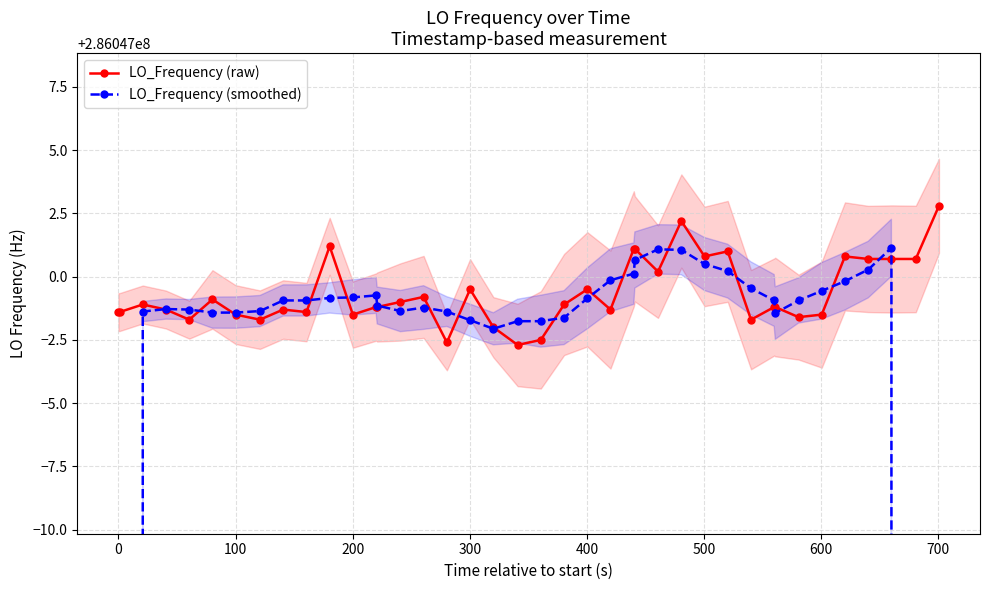

What is the minimum value for LO_Frequency (raw)?

286046997.3